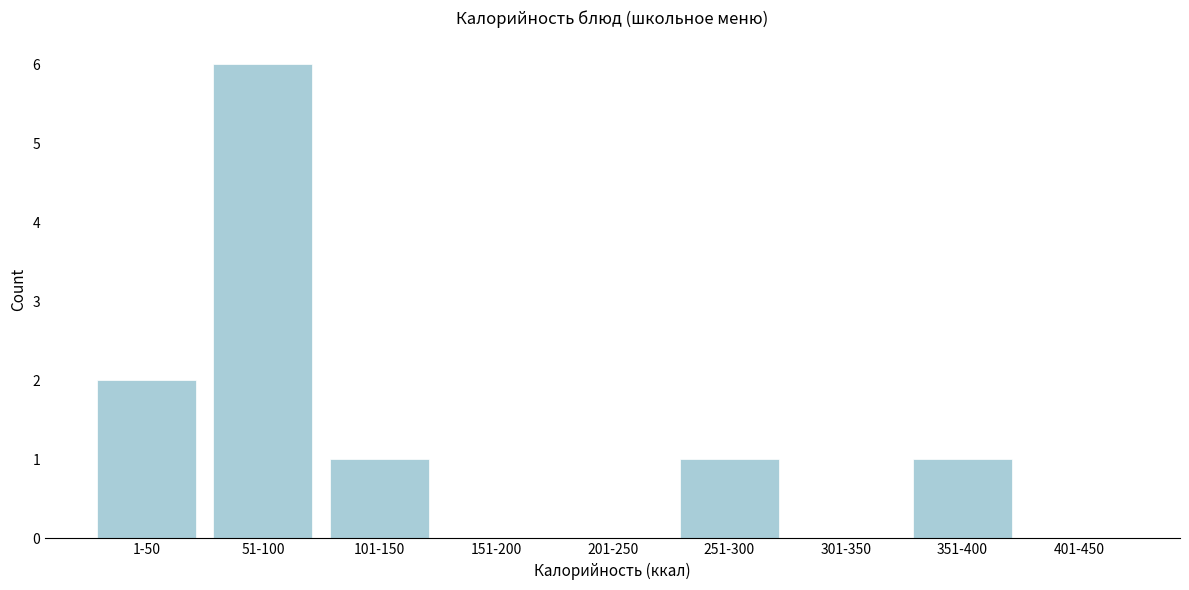

Reading left to right, extract all data points from this chart.

1-50=2	51-100=6	101-150=1	151-200=0	201-250=0	251-300=1	301-350=0	351-400=1	401-450=0